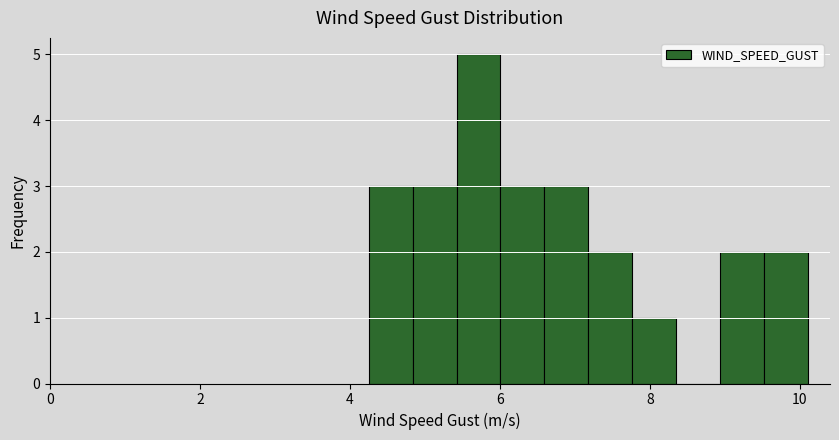

Around what value on the x-axis is the tallest bar? Give the approximate position of its centre, as read against the axis.

5.8